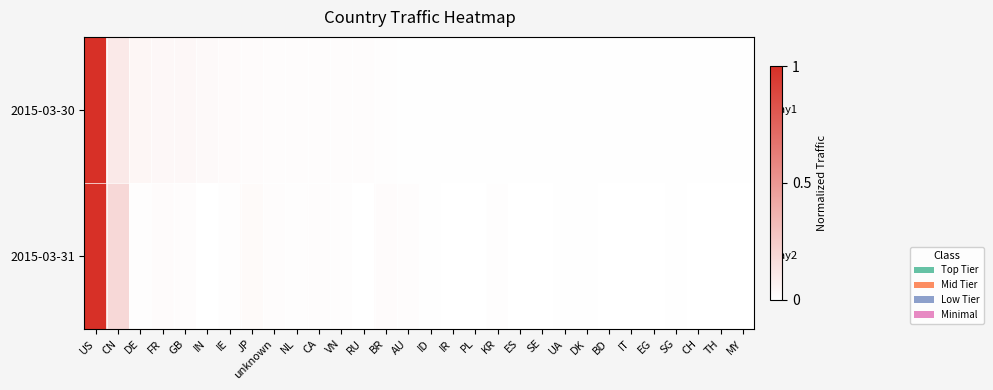

Which series changed the most between BR and SE?

2015-03-31